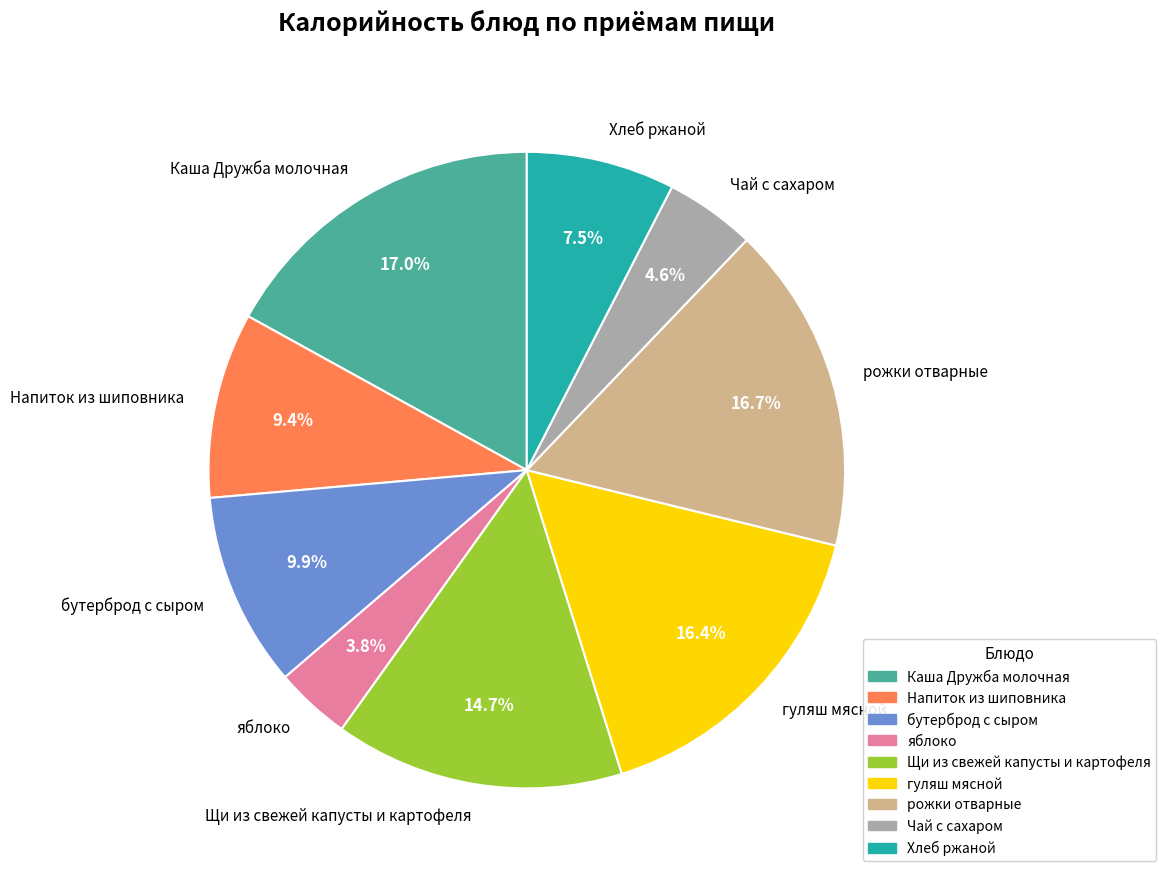

What is the smallest slice in the pie chart?

яблоко